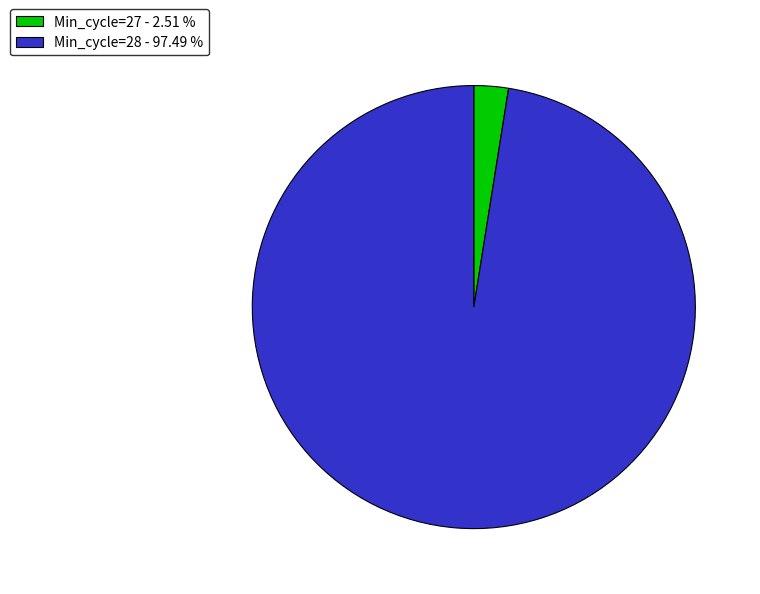

Do Min_cycle=27 - 2.51 % and Min_cycle=28 - 97.49 % together represent more than half of the pie?

Yes